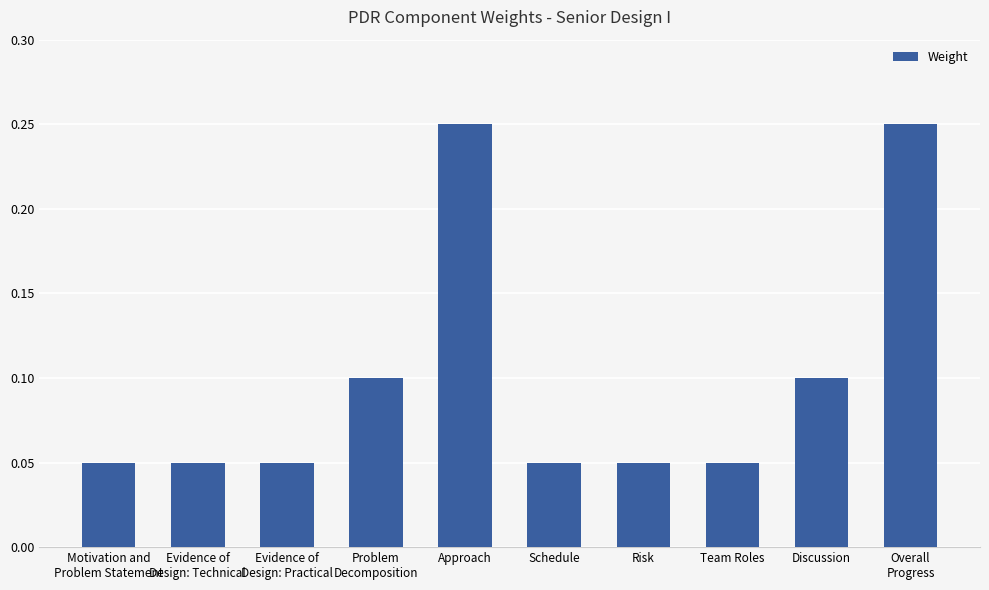

What is the label of the 3rd bar from the right?

Team Roles